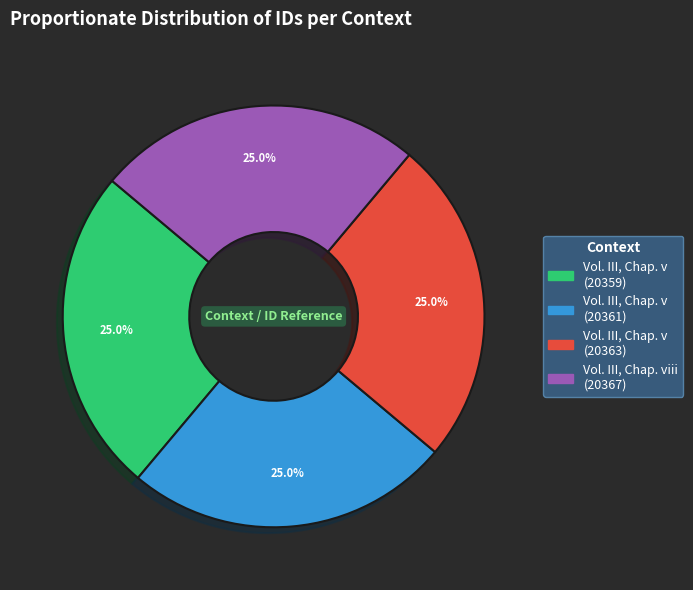

The Vol. III, Chap. v (20363) slice represents 25% of the pie. True or false?

True